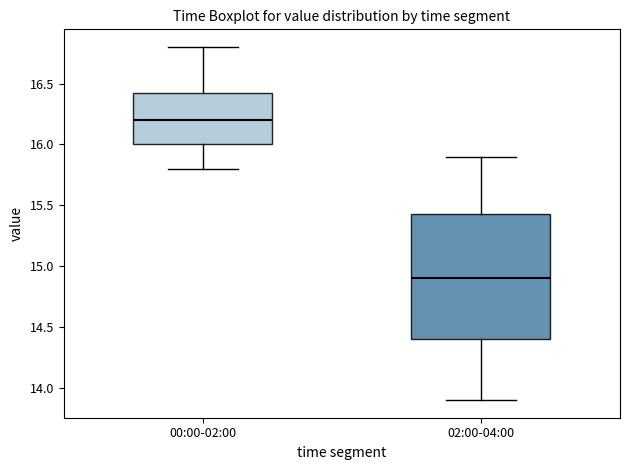

Comparing the boxes themselves (not the whiskers), which one is the tallest?

02:00-04:00